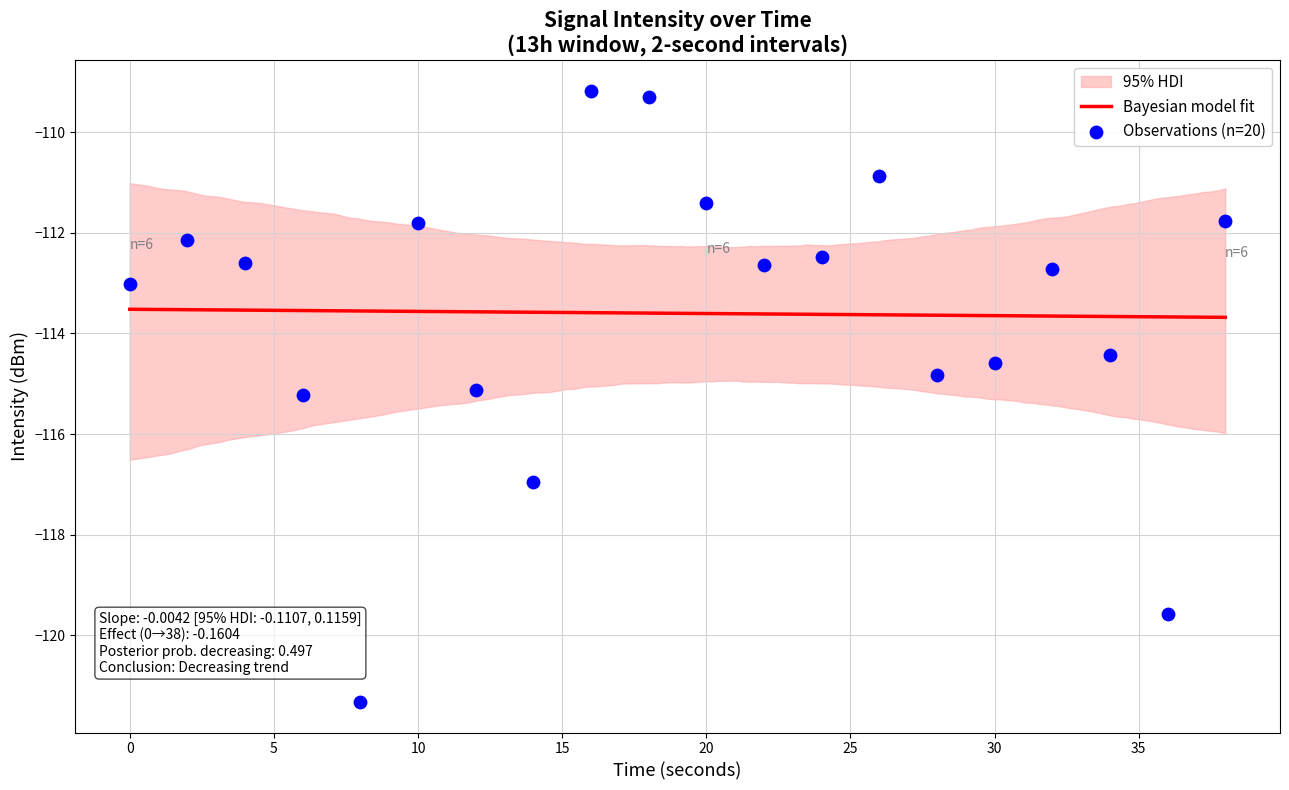

What is the change in value from 10 to 24?

-0.7